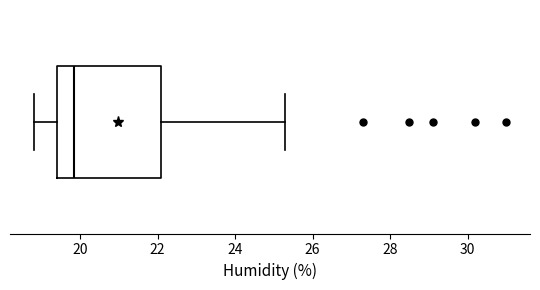

Read this box plot against the x-axis: the position of the median line, the range covered by the box, and the ends of both whiskers. The values are not printed on the chart, so give them approximately, as read against the axis.

median 19.8, box 19.4 to 22.0, whiskers 18.8 to 25.4